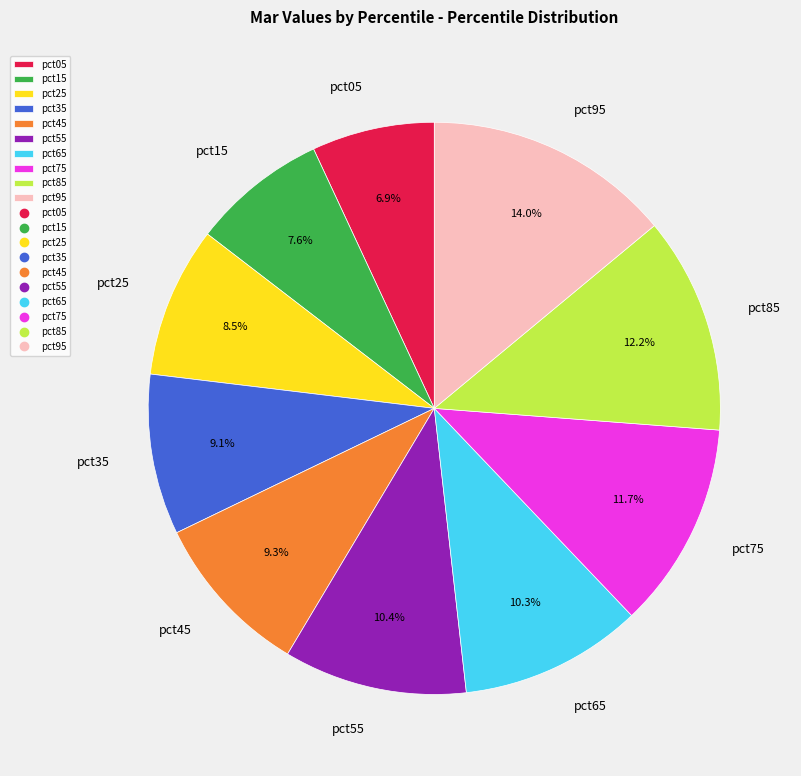

True or false: pct35 accounts for 14% of the total.

False